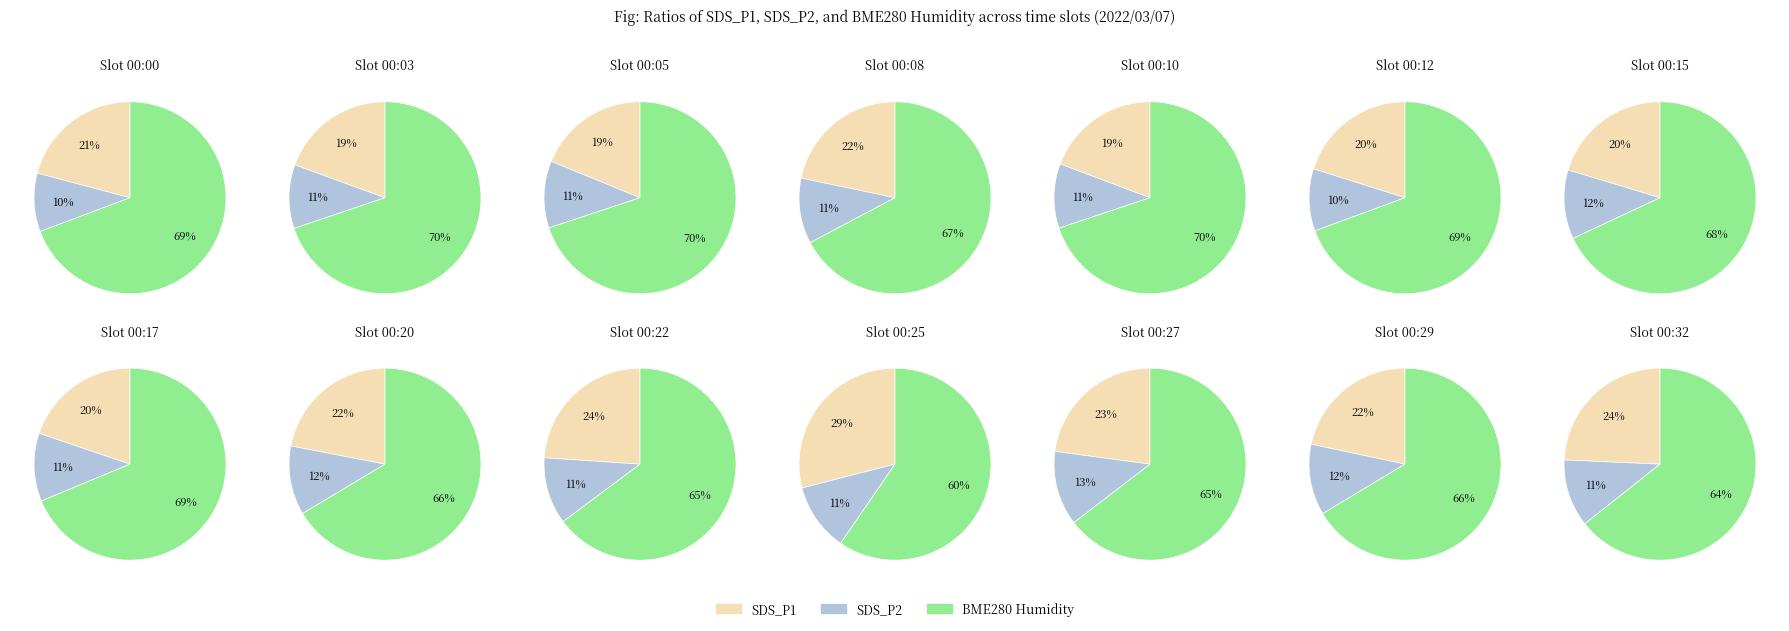

Between 2022/03/07 00:08 and 2022/03/07 00:20, which series saw the biggest shift?

BME280_pressure_frac